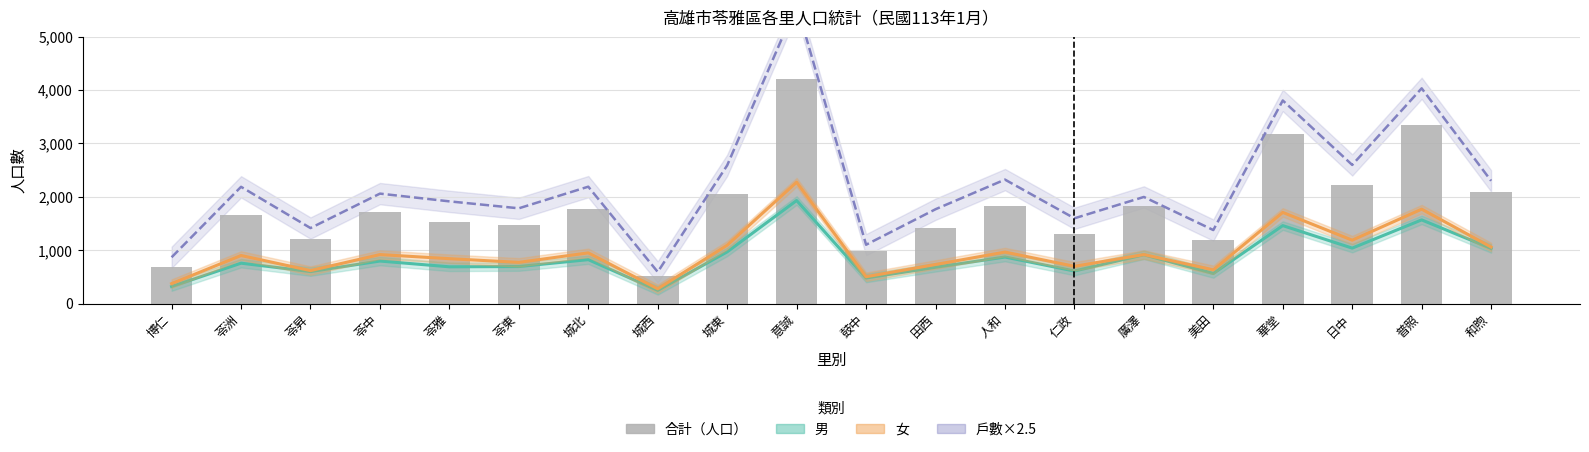

Reading left to right, list all the values displayed in this chart.

男: 319.0	757.0	600.0	797.0	689.0	694.0	823.0	248.0	969.0	1931.0	480.0	680.0	872.0	610.0	915.0	564.0	1461.0	1039.0	1568.0	1033.0
女: 374.0	901.0	618.0	918.0	841.0	772.0	950.0	277.0	1093.0	2274.0	503.0	732.0	965.0	698.0	918.0	632.0	1708.0	1188.0	1769.0	1059.0
戶數×2.5: 867.5	2187.5	1415.0	2060.0	1915.0	1785.0	2190.0	592.5	2590.0	5605.0	1102.5	1767.5	2322.5	1597.5	1997.5	1377.5	3805.0	2597.5	4032.5	2300.0
合計（人口）: 693.0	1658.0	1218.0	1715.0	1530.0	1466.0	1773.0	525.0	2062.0	4205.0	983.0	1412.0	1837.0	1308.0	1833.0	1196.0	3169.0	2227.0	3337.0	2092.0